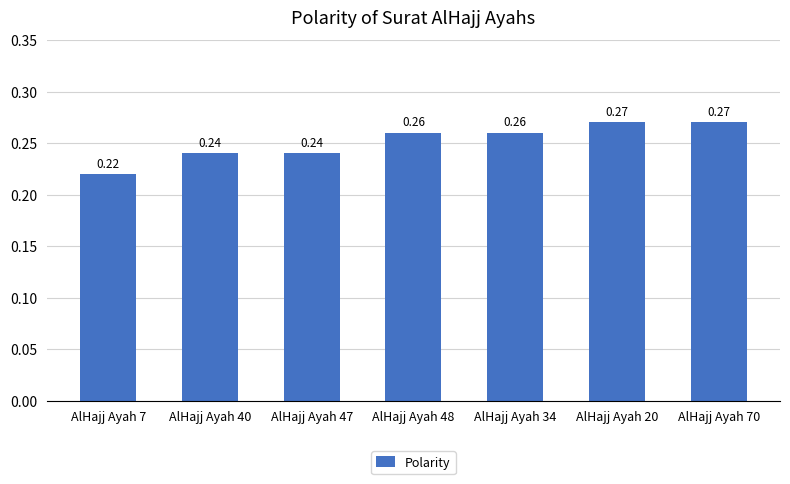

Between AlHajj Ayah 20 and AlHajj Ayah 34, which is larger?

AlHajj Ayah 20